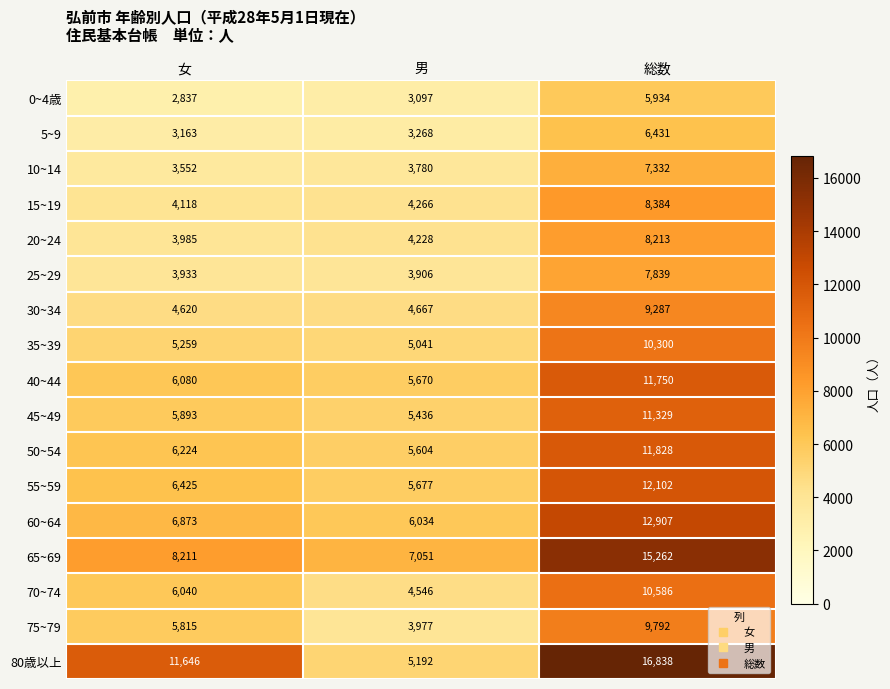

Which series has the largest total across all categories?

80歳以上